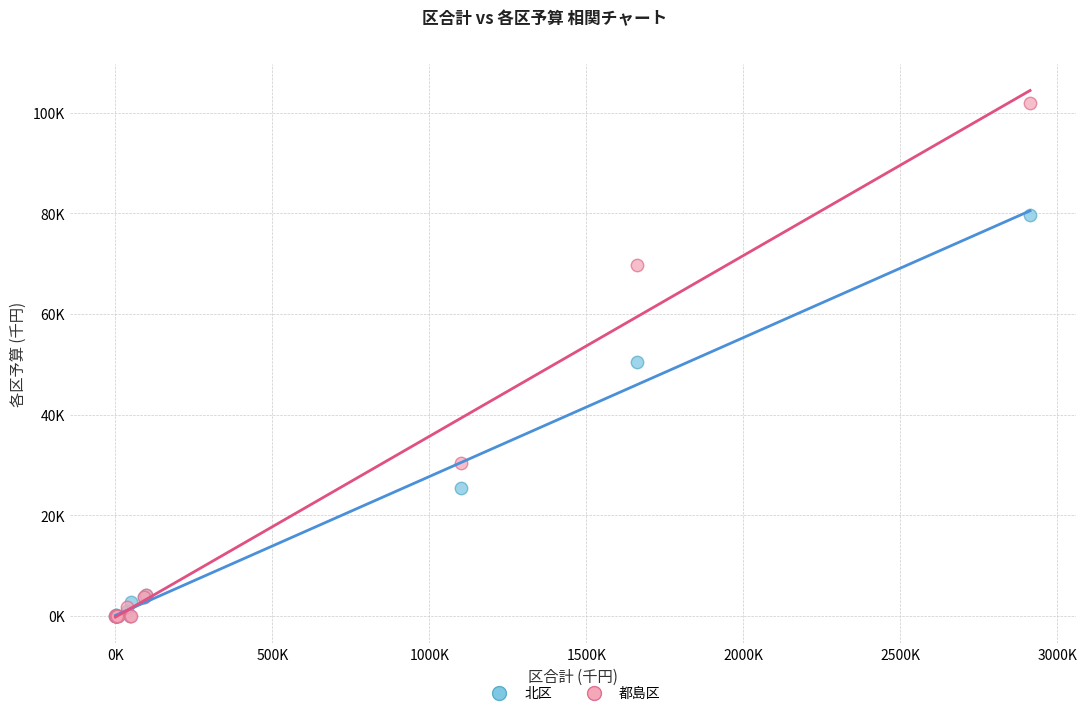

What are all the series names shown in the legend?

北区, 都島区